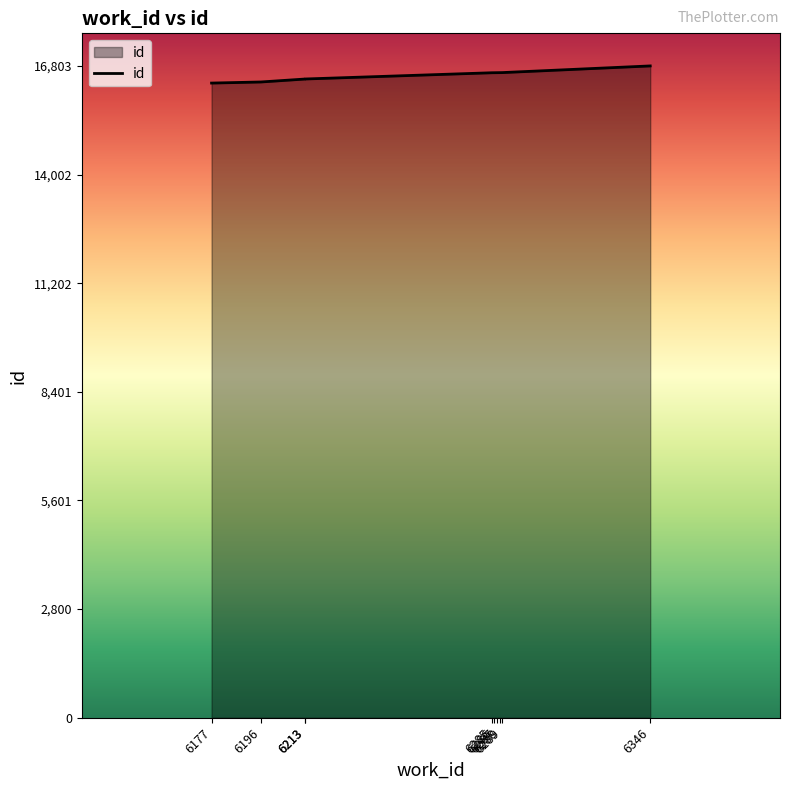

True or false: the data shows 16466 at 6213.

True